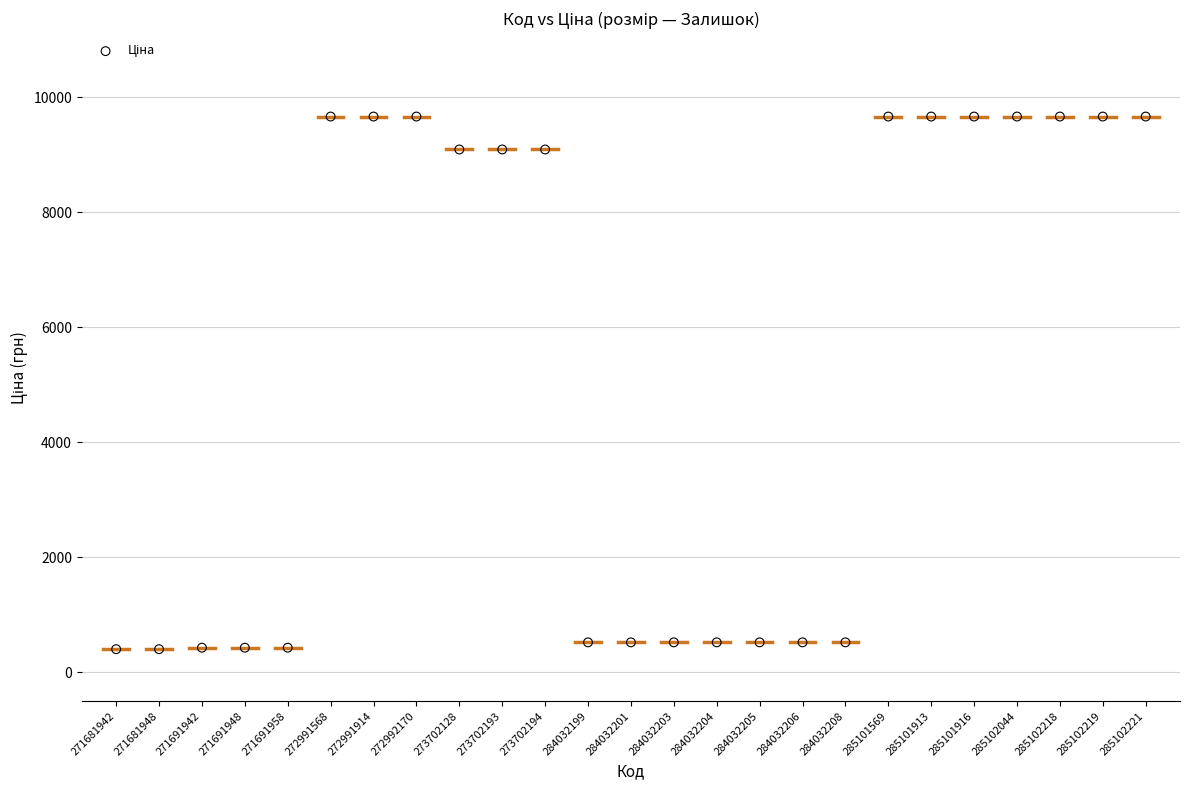

What is the range of Y values (max minus min)?

9261.1